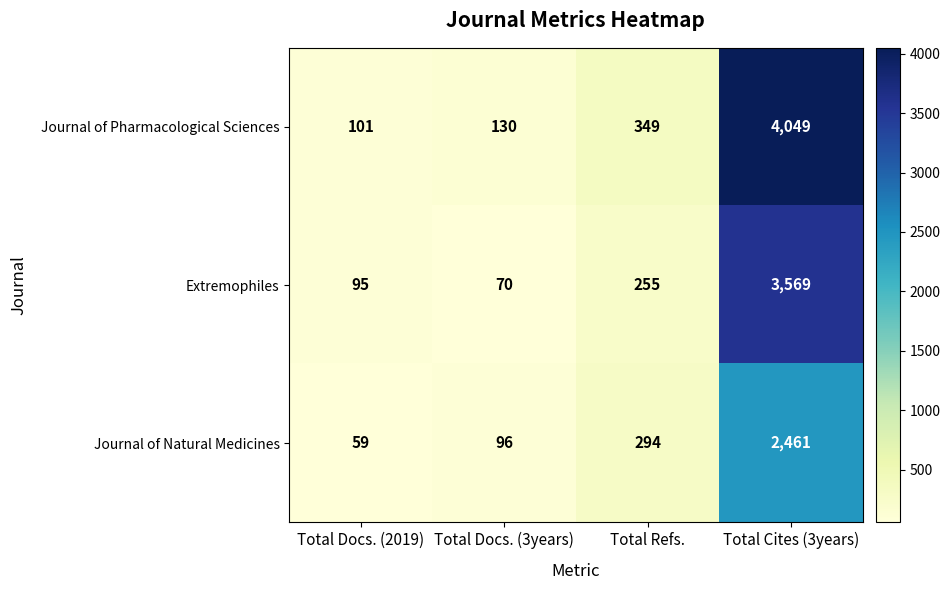

What is the spread (max minus min) of values at Total Refs.?

94